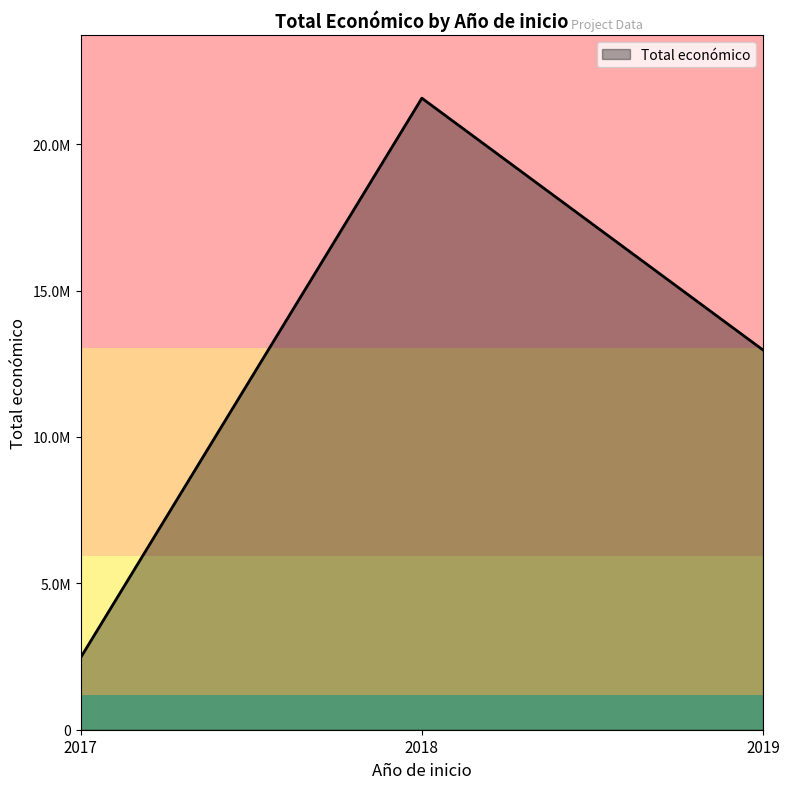

True or false: the data shows 751795 at 2019.

False